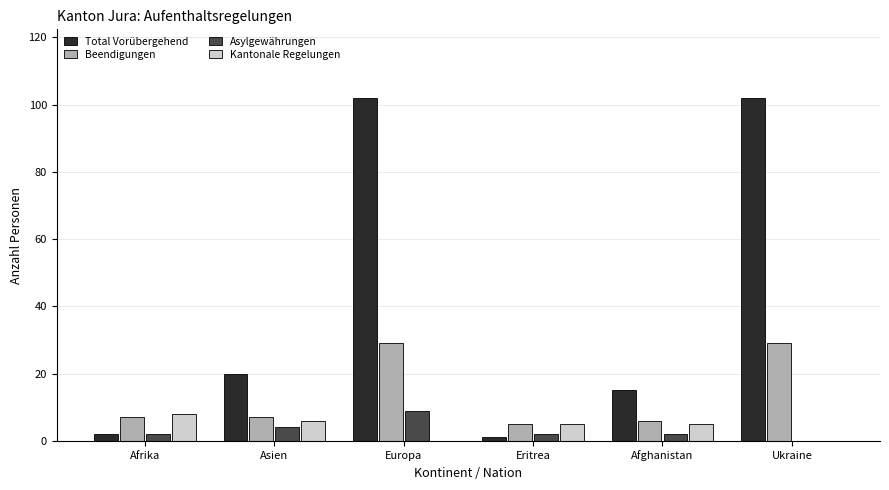

Are the bars horizontal?

No